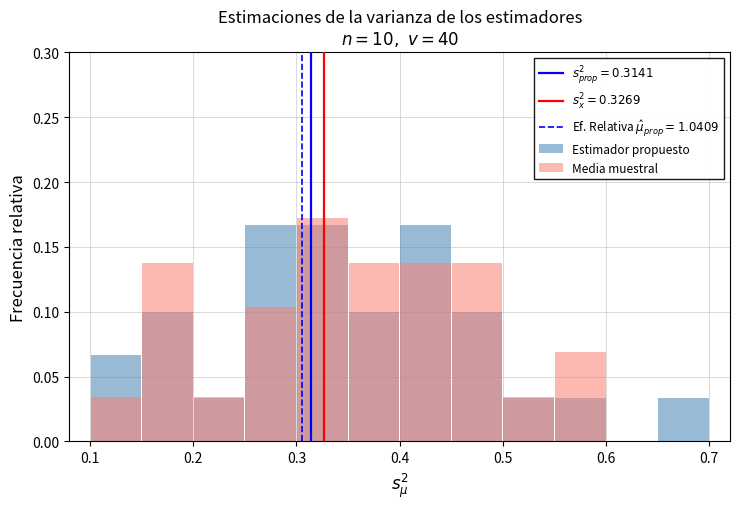

What is the average value of the Estimador propuesto series?

0.1